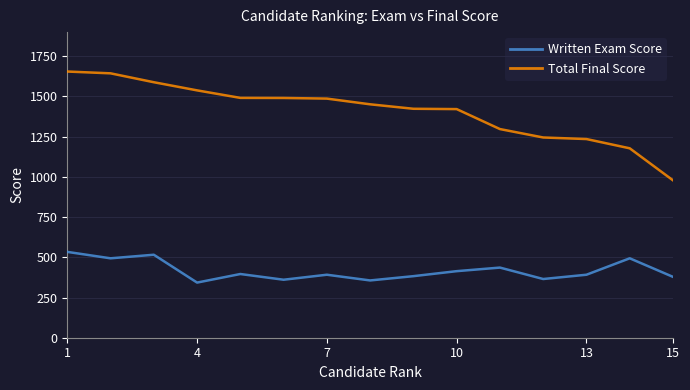

Which series has the largest total across all categories?

Total Final Score